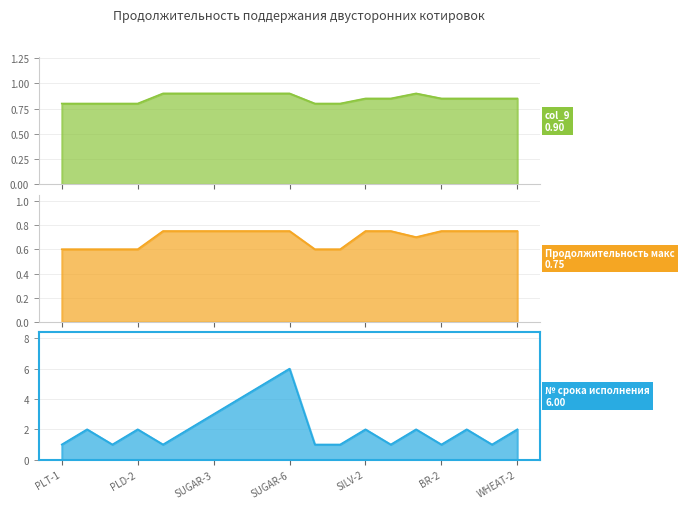

Which series has the largest range (max minus min)?

№ срока исполнения